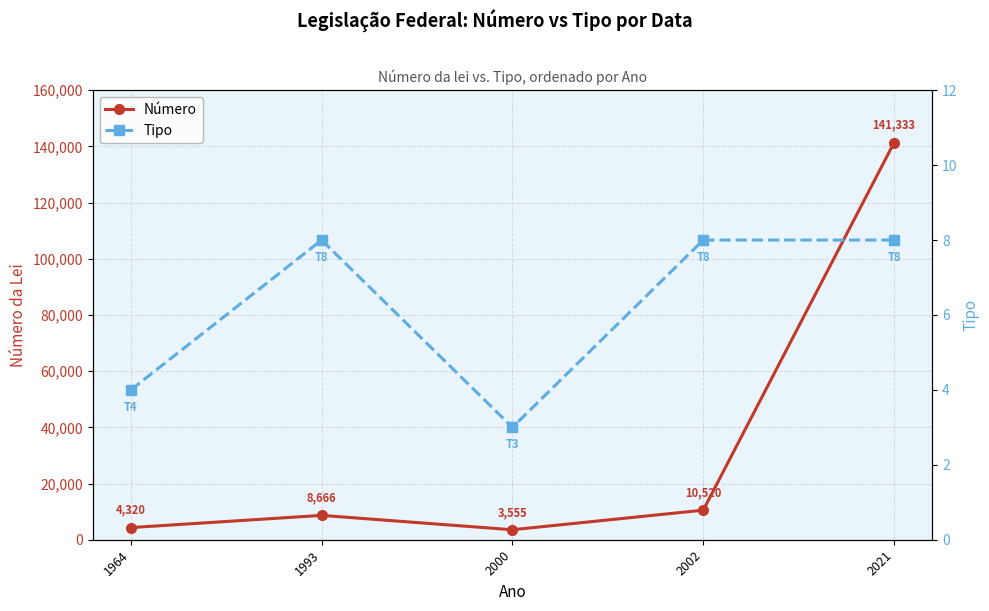

The value of Tipo at 1964 is 4. True or false?

True